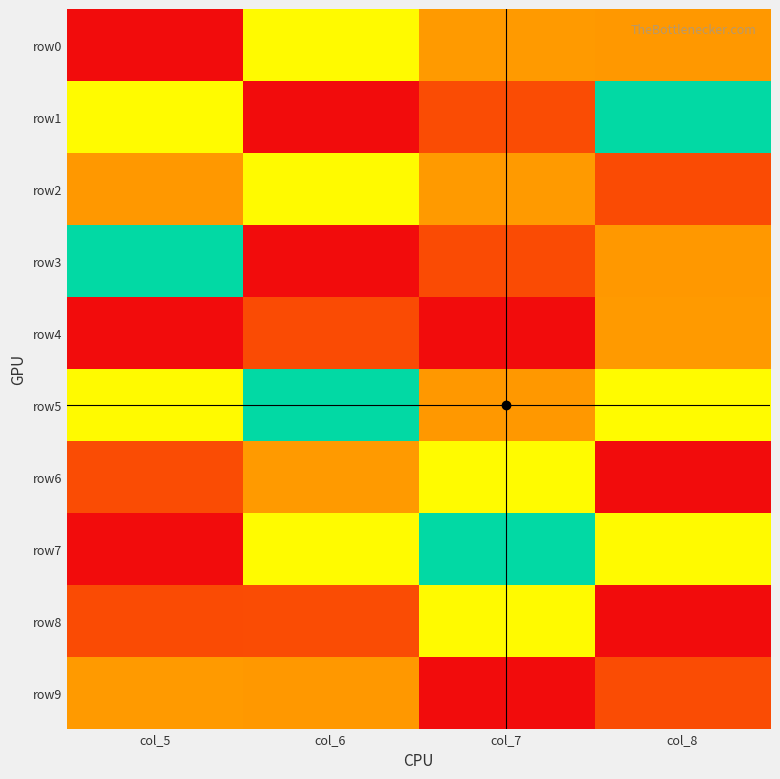

What is the spread (max minus min) of values at col_7?

8